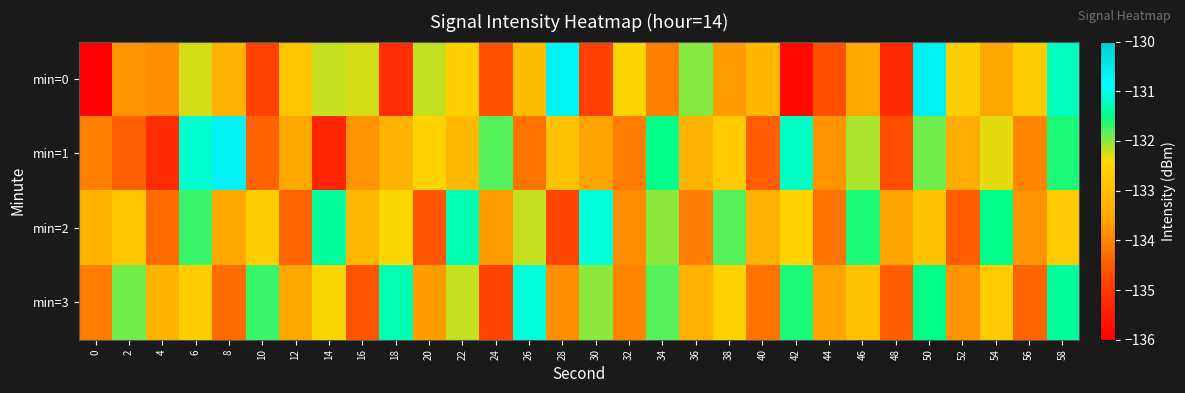

Reading left to right, extract all data points from this chart.

min=0: 0=-220.6	2=-133.8	4=-133.9	6=-132.2	8=-133.2	10=-134.8	12=-132.9	14=-132.2	16=-132.3	18=-135.2	20=-132.2	22=-132.6	24=-134.6	26=-133.0	28=-130.7	30=-134.9	32=-132.5	34=-134.1	36=-132.0	38=-133.7	40=-133.2	42=-135.8	44=-134.7	46=-133.5	48=-135.3	50=-130.6	52=-132.6	54=-133.6	56=-132.6	58=-131.2
min=1: 0=-134.0	2=-134.5	4=-135.2	6=-131.1	8=-130.7	10=-134.4	12=-133.5	14=-135.4	16=-133.8	18=-133.2	20=-132.5	22=-133.1	24=-131.8	26=-134.2	28=-132.9	30=-133.6	32=-134.1	34=-131.5	36=-133.3	38=-132.7	40=-134.5	42=-131.2	44=-133.8	46=-132.1	48=-134.7	50=-131.9	52=-133.4	54=-132.3	56=-134.0	58=-131.6
min=2: 0=-133.2	2=-132.8	4=-134.3	6=-131.7	8=-133.5	10=-132.6	12=-134.4	14=-131.4	16=-133.1	18=-132.4	20=-134.6	22=-131.3	24=-133.7	26=-132.2	28=-134.8	30=-131.1	32=-133.9	34=-132.0	36=-134.1	38=-131.8	40=-133.3	42=-132.5	44=-134.2	46=-131.6	48=-133.6	50=-132.9	52=-134.5	54=-131.5	56=-133.8	58=-132.7
min=3: 0=-134.1	2=-131.9	4=-133.2	6=-132.6	8=-134.3	10=-131.7	12=-133.5	14=-132.4	16=-134.6	18=-131.3	20=-133.7	22=-132.2	24=-134.8	26=-131.1	28=-133.9	30=-132.0	32=-134.0	34=-131.8	36=-133.3	38=-132.5	40=-134.2	42=-131.6	44=-133.6	46=-132.9	48=-134.5	50=-131.5	52=-133.8	54=-132.7	56=-134.4	58=-131.4